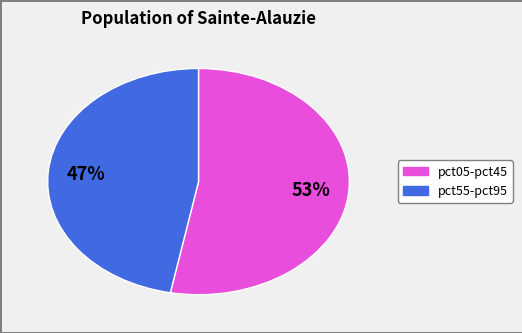

To the nearest percent, what is the difference between the largest and smallest slice percentages?

6%